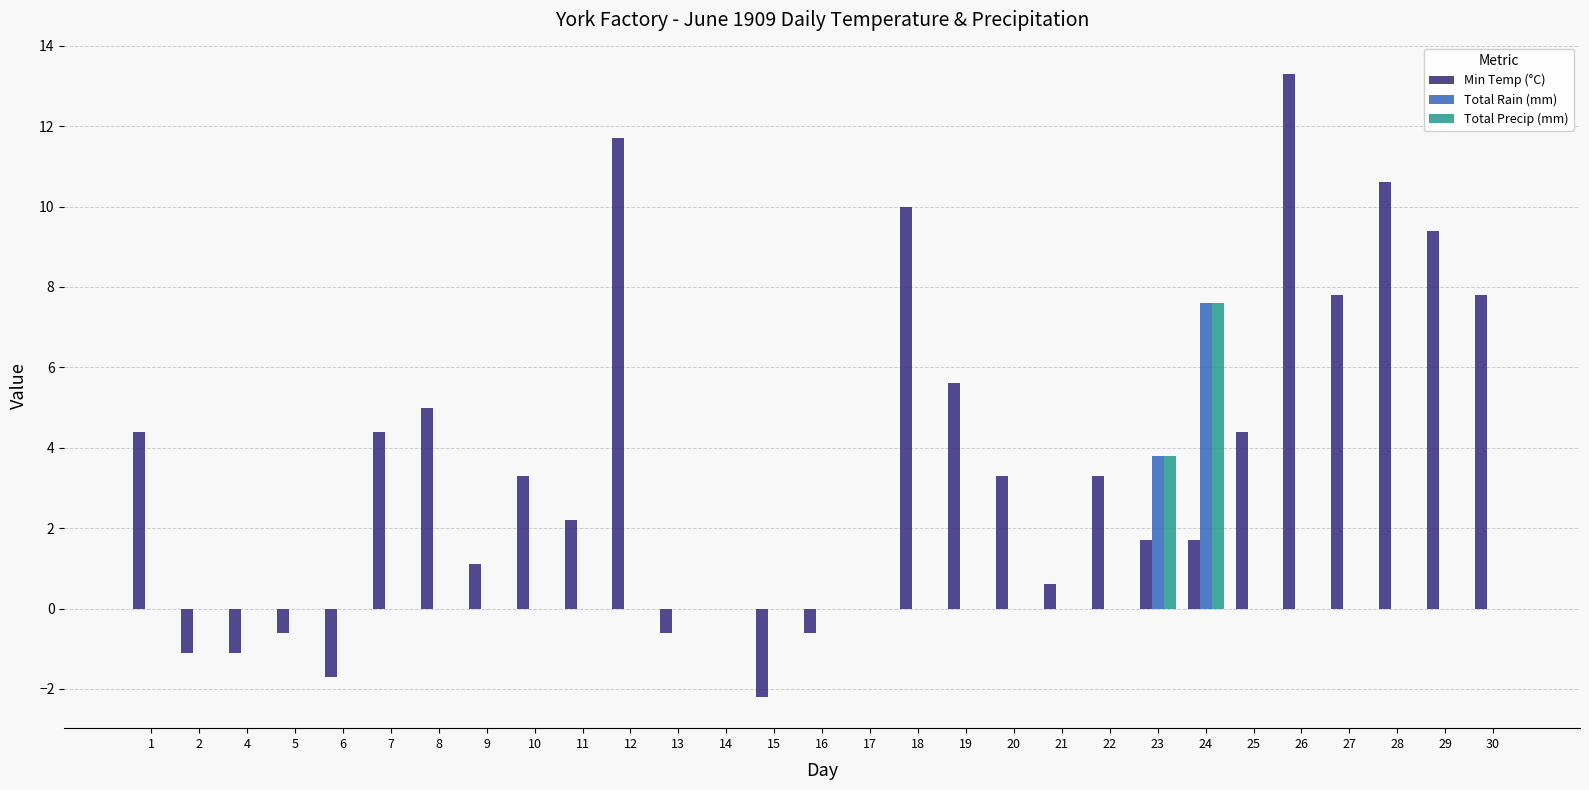

Are the bars horizontal?

No